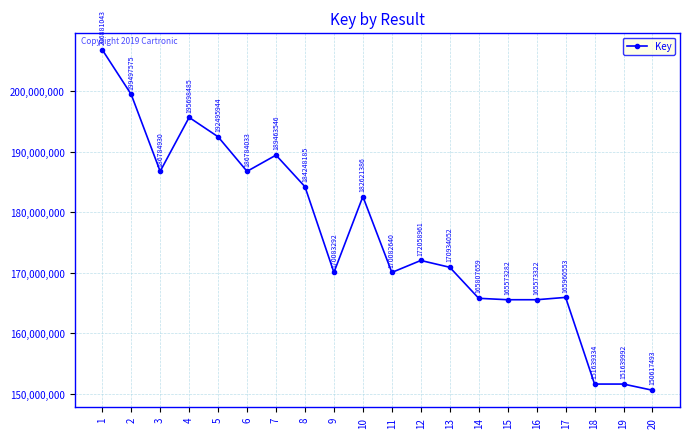

Rank the categories by value from highest to lowest.

1, 2, 4, 5, 7, 3, 6, 8, 10, 12, 13, 9, 11, 17, 14, 16, 15, 19, 18, 20